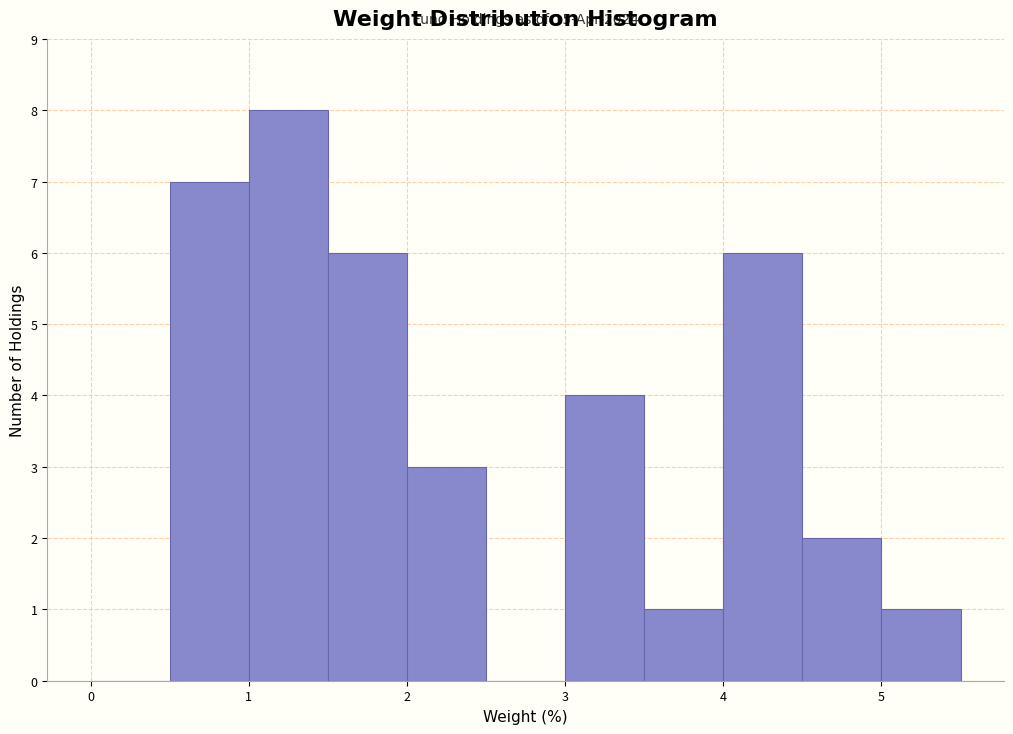

Over which range of the x-axis is the bar tallest?

1.0 to 1.5